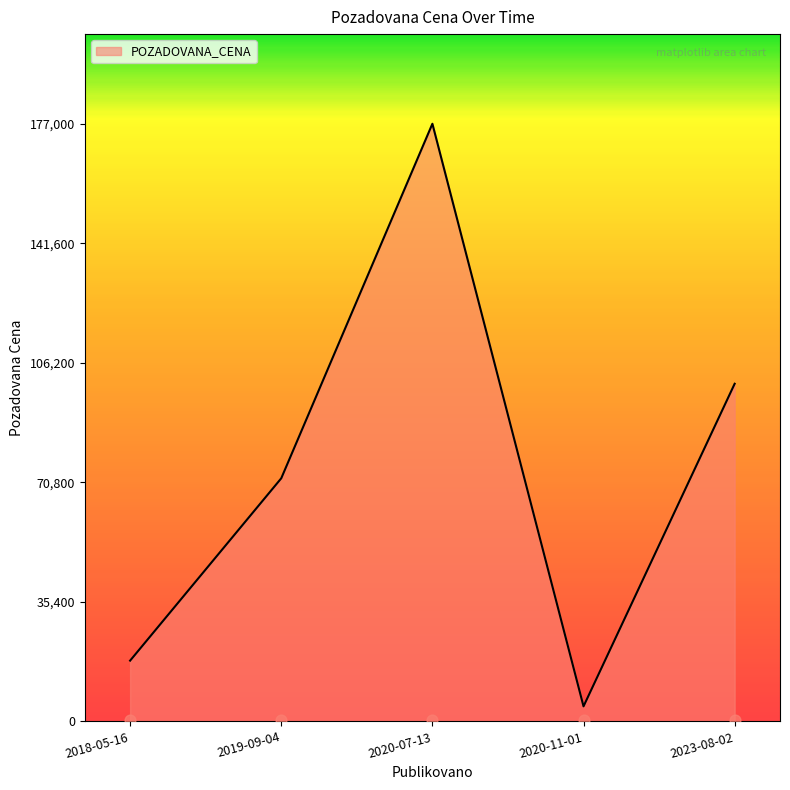

What is the ratio of the value at 2020-07-13 to the value at 2020-11-01?

39.7